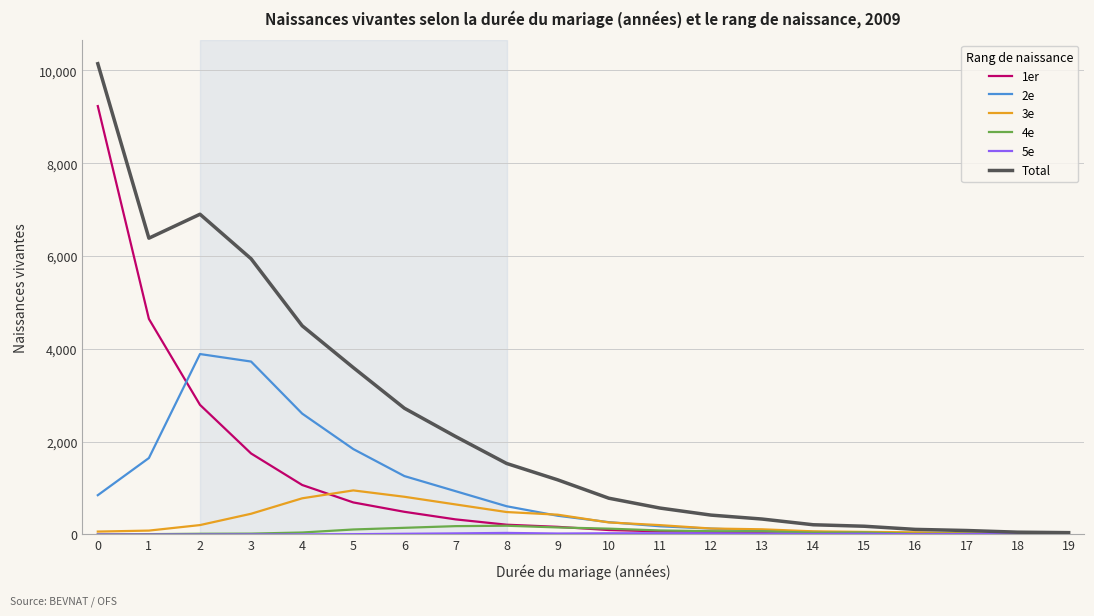

What is the maximum value shown in the chart?

10146